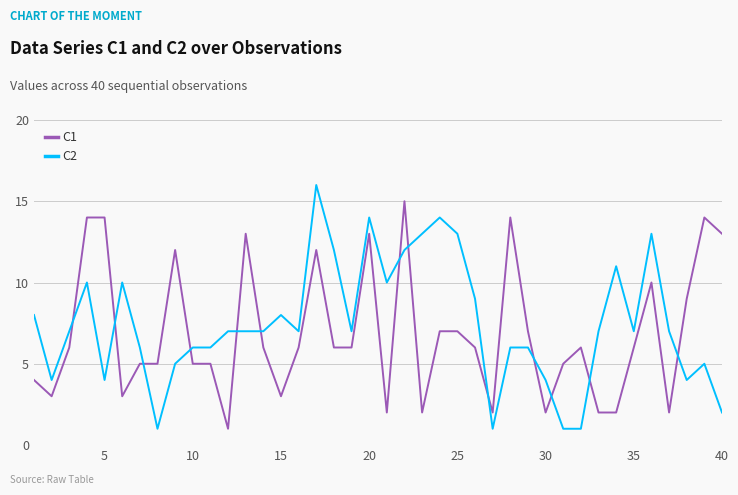

List the series in order of their peak value, lowest first.

C1, C2